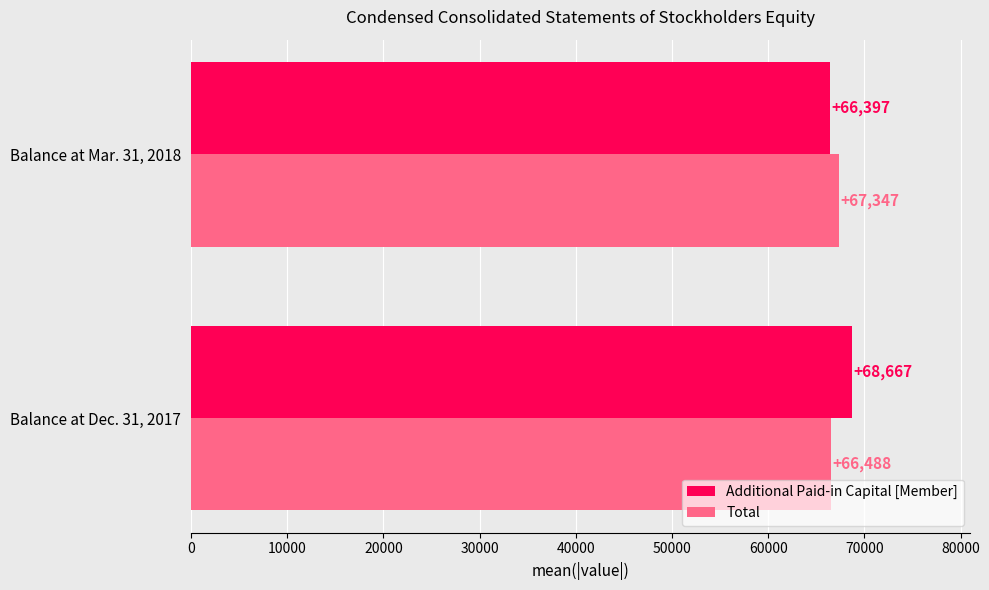

What is the average value of the Total series?

66918